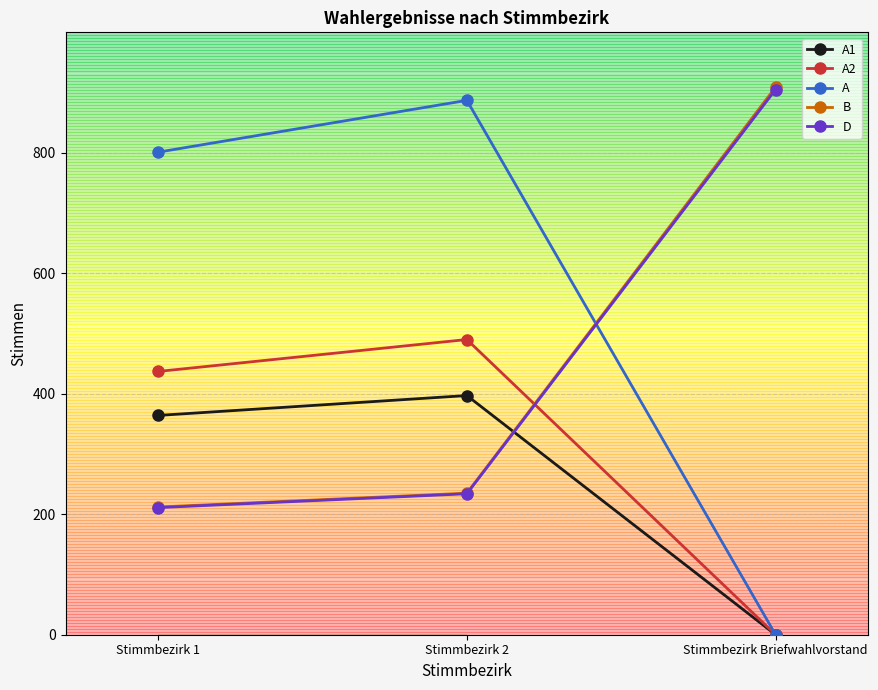

At which category is the sum across all series the highest?

Stimmbezirk 2